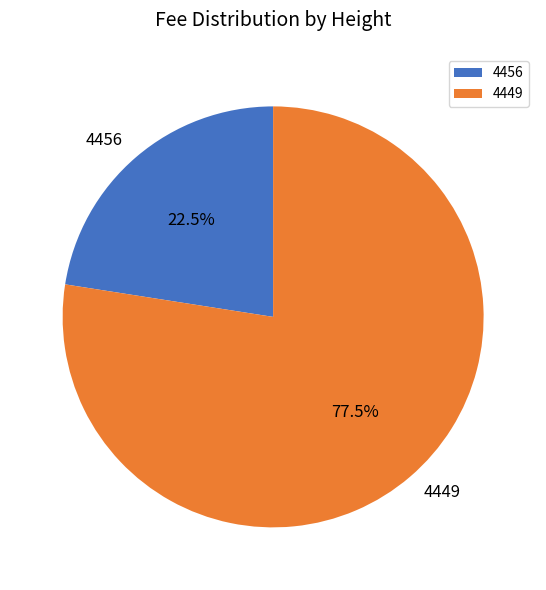

Which category has the smallest portion of the pie?

4456